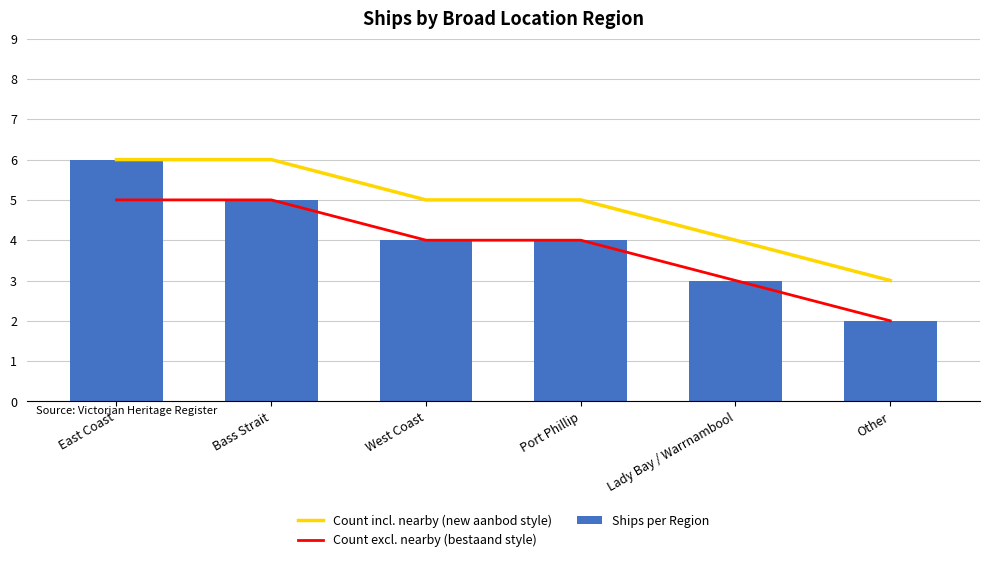

The Count incl. nearby (new aanbod style) series shows 6 at East Coast. True or false?

True